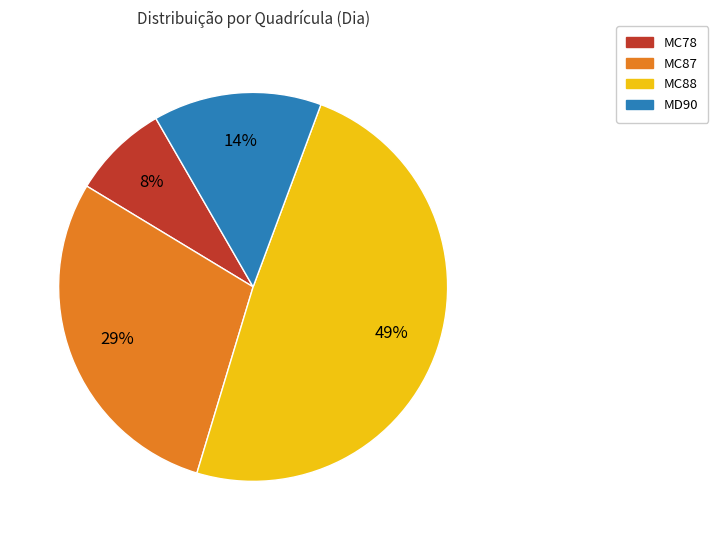

Is there any slice that represents more than half of the pie?

No